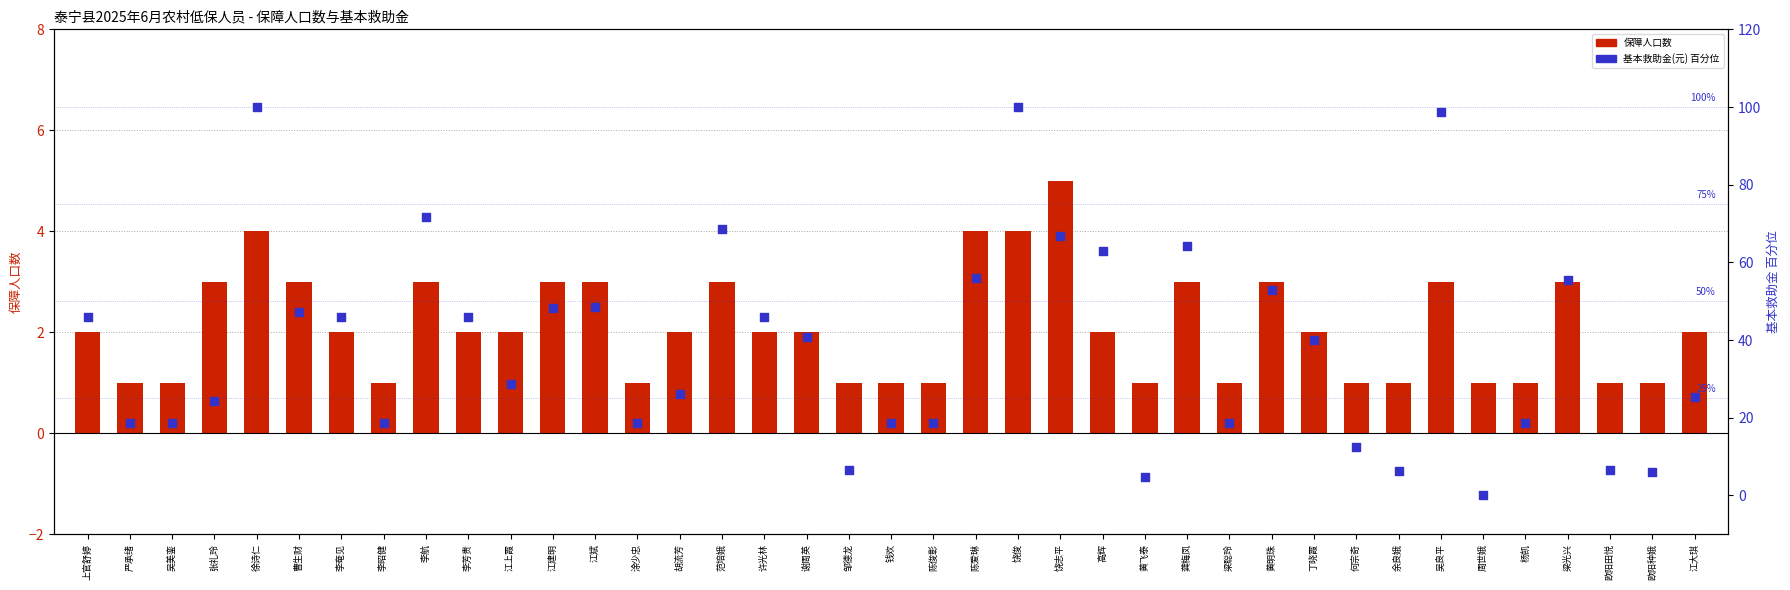

Which series has the largest total across all categories?

基本救助金(元) 百分位